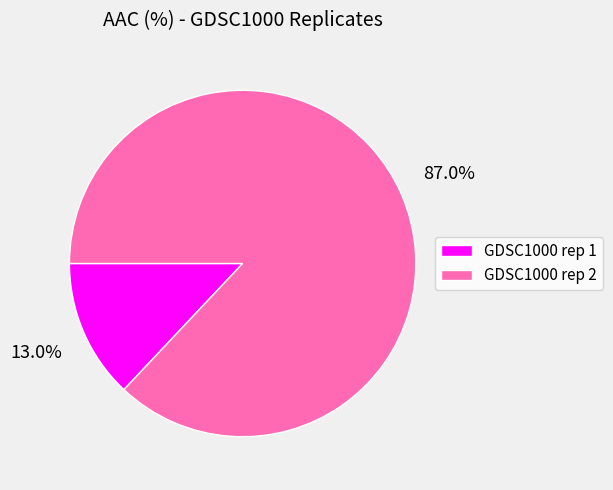

True or false: GDSC1000 rep 1 accounts for 23% of the total.

False